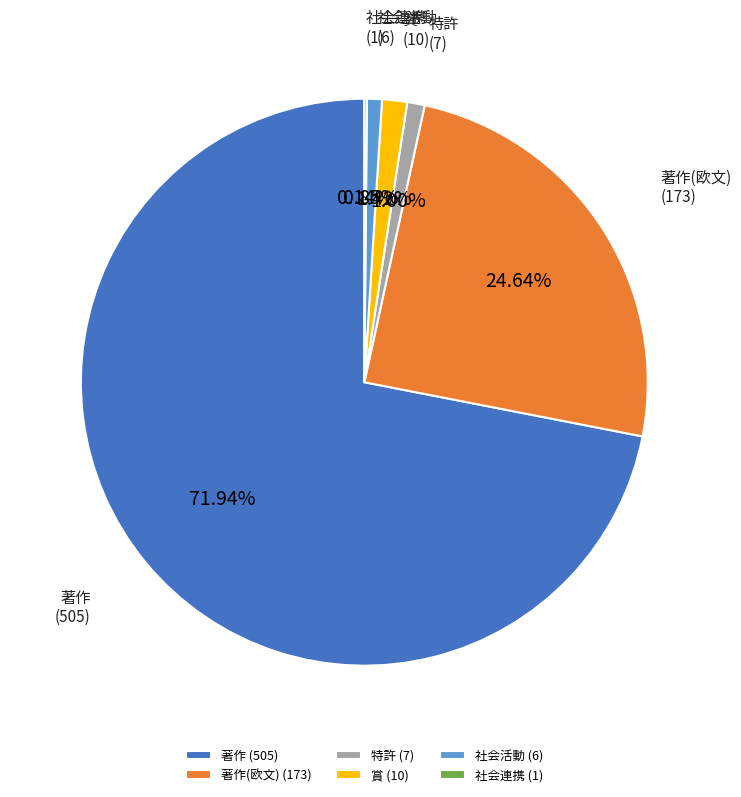

What is the ratio of the value at 著作 (505) to the value at 著作(欧文) (173)?

2.9